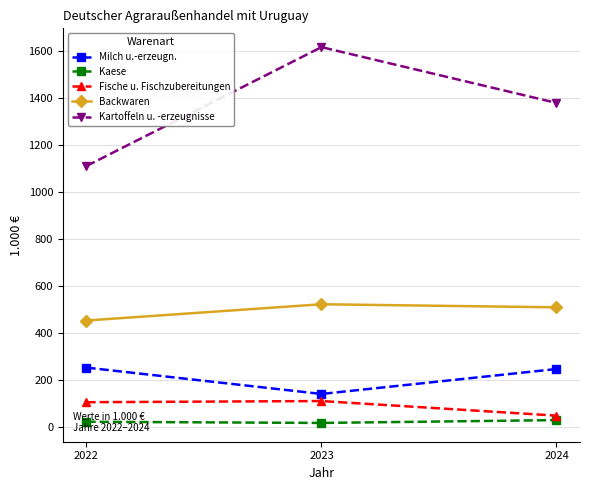

At which label does Milch u.-erzeugn. reach its minimum?

2023